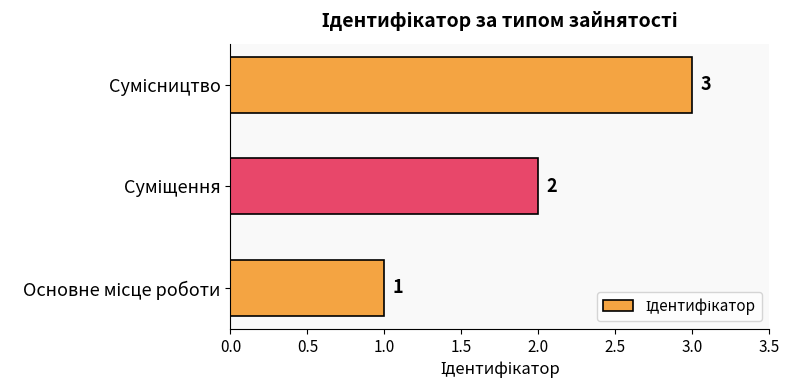

What is the sum of all values?

6